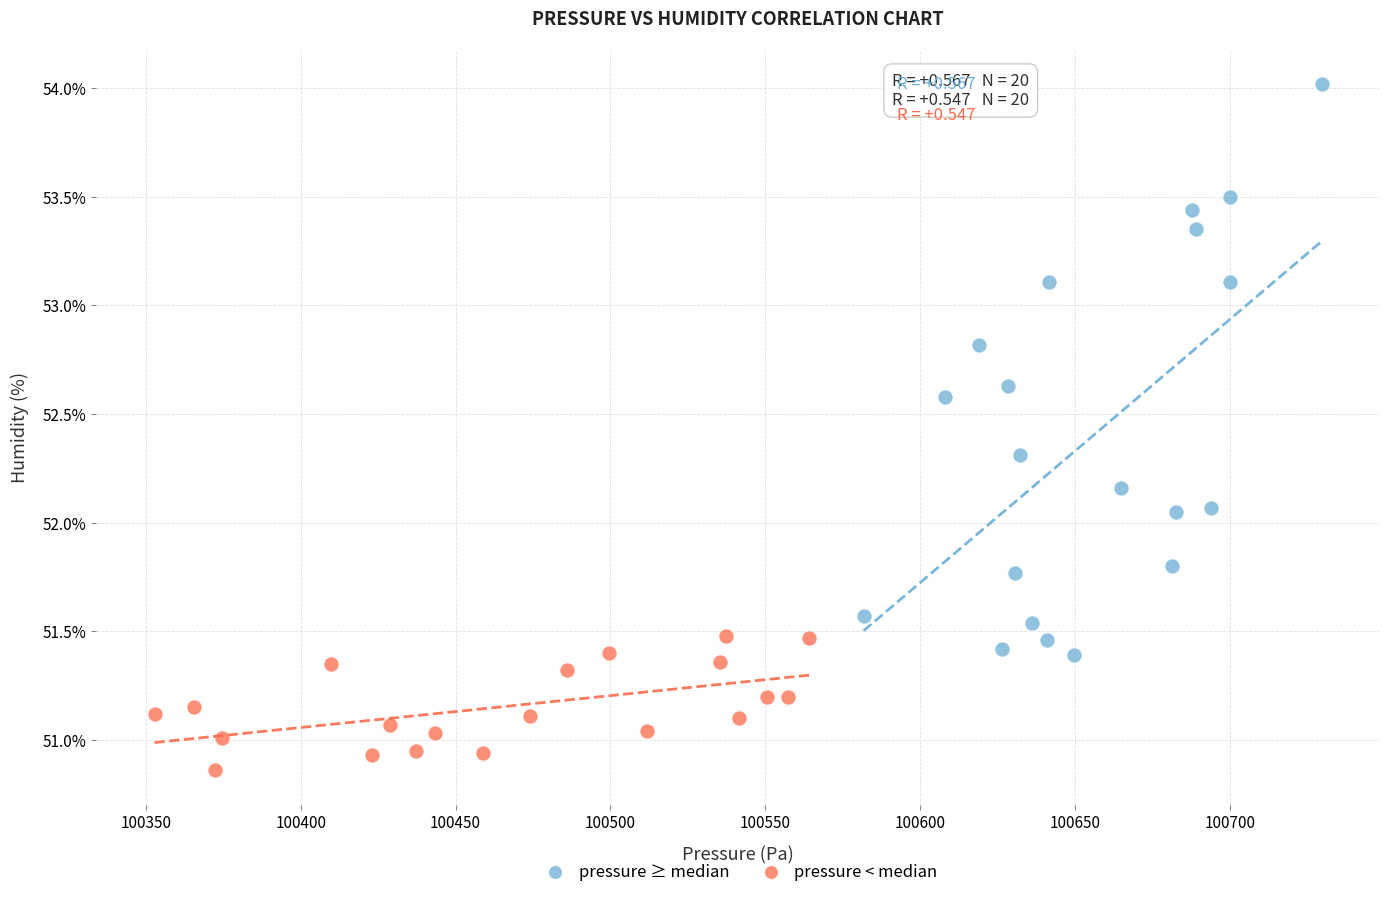

Which series has the widest spread of Y values?

pressure ≥ median